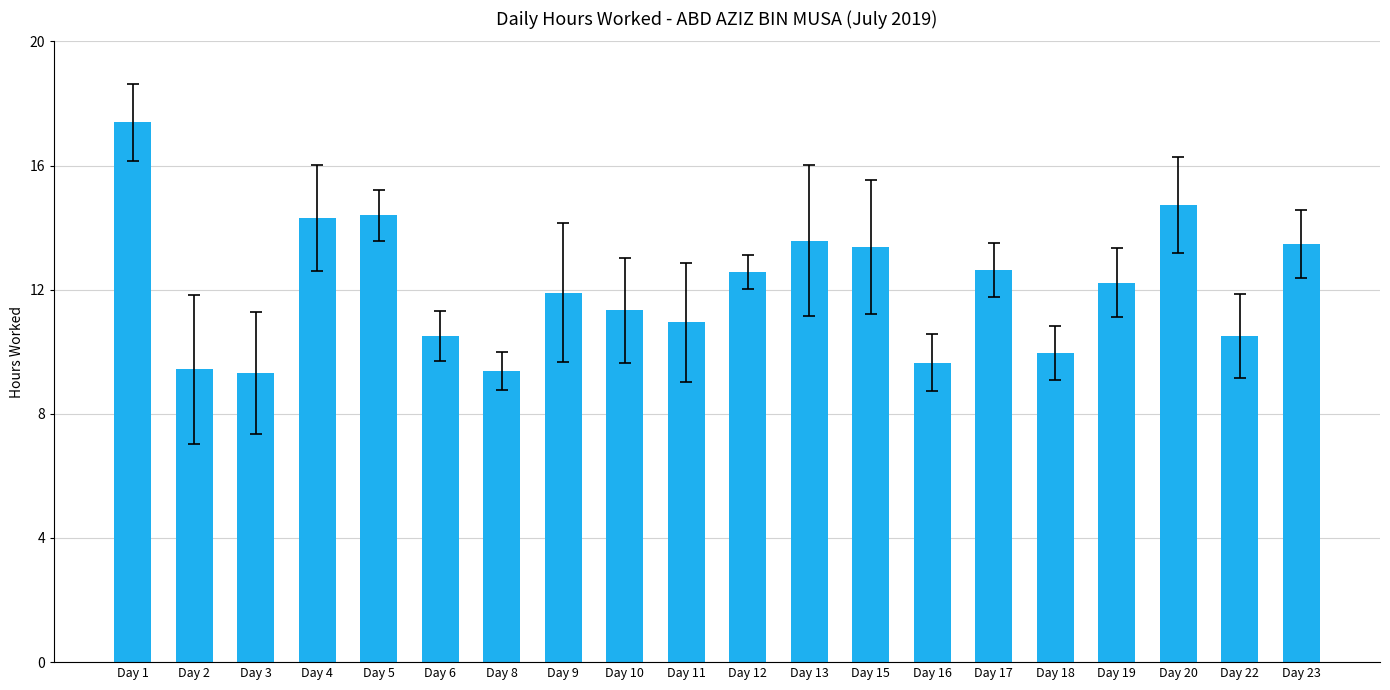

Count the number of data series in this chart.

1